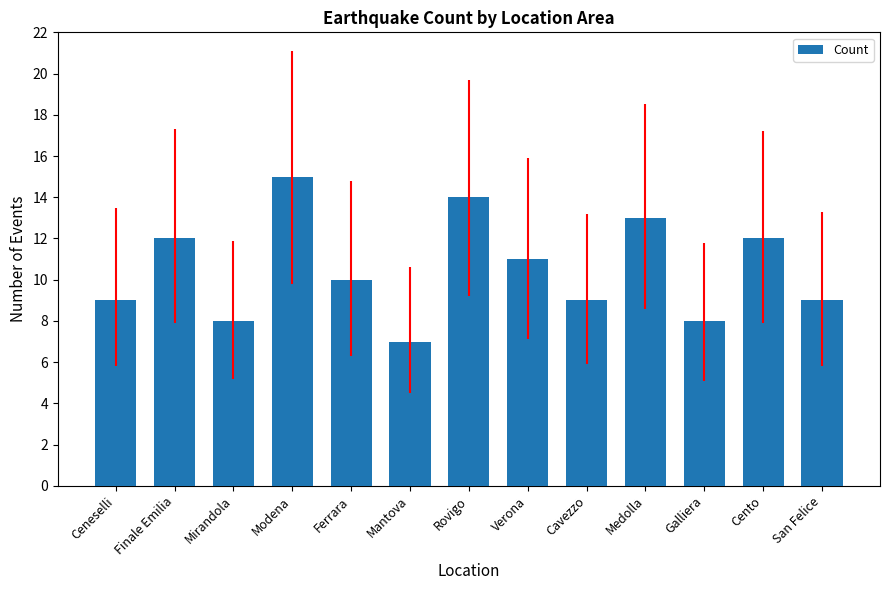

What is the difference between the values at Modena and Verona?

4